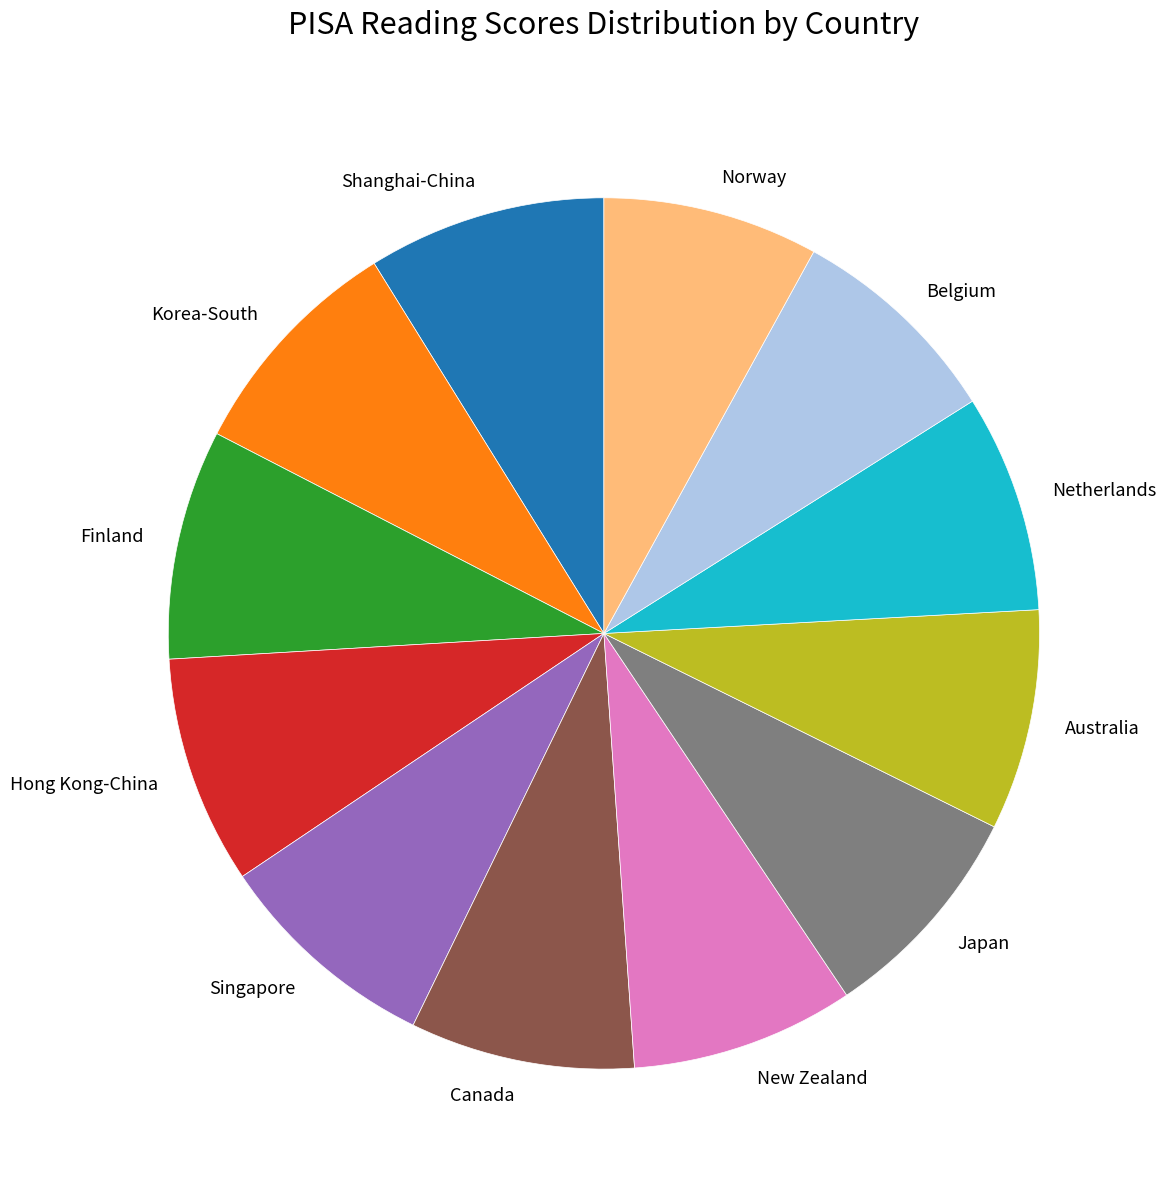

True or false: Australia accounts for 8% of the total.

True